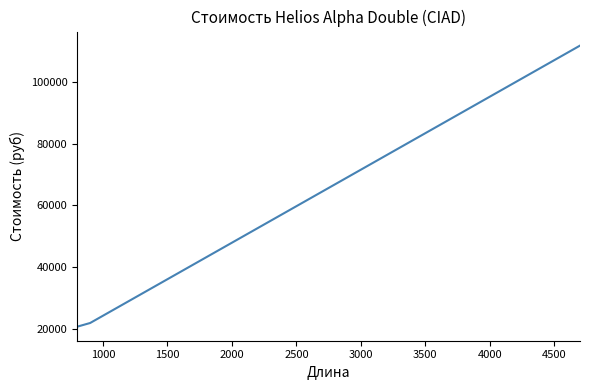

True or false: there are more than 1 points higher than both neighbors.

False